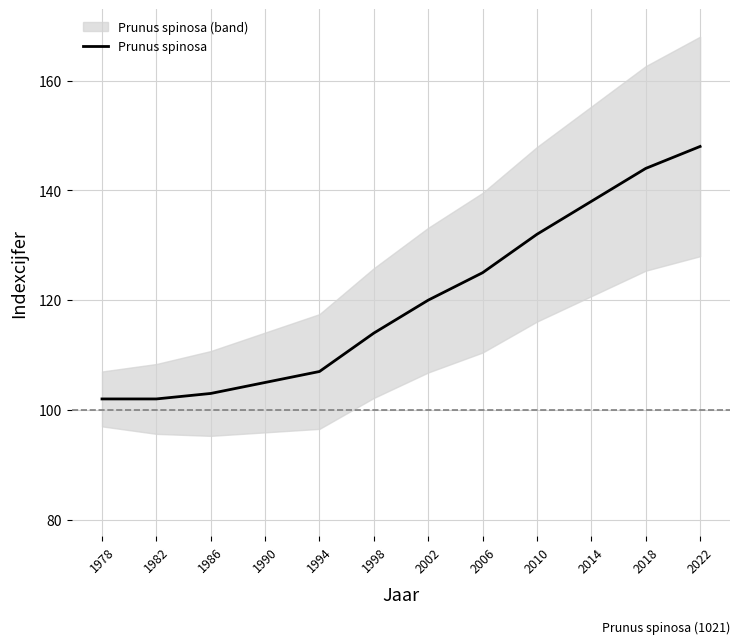

Which category has the highest value across all series?

2022